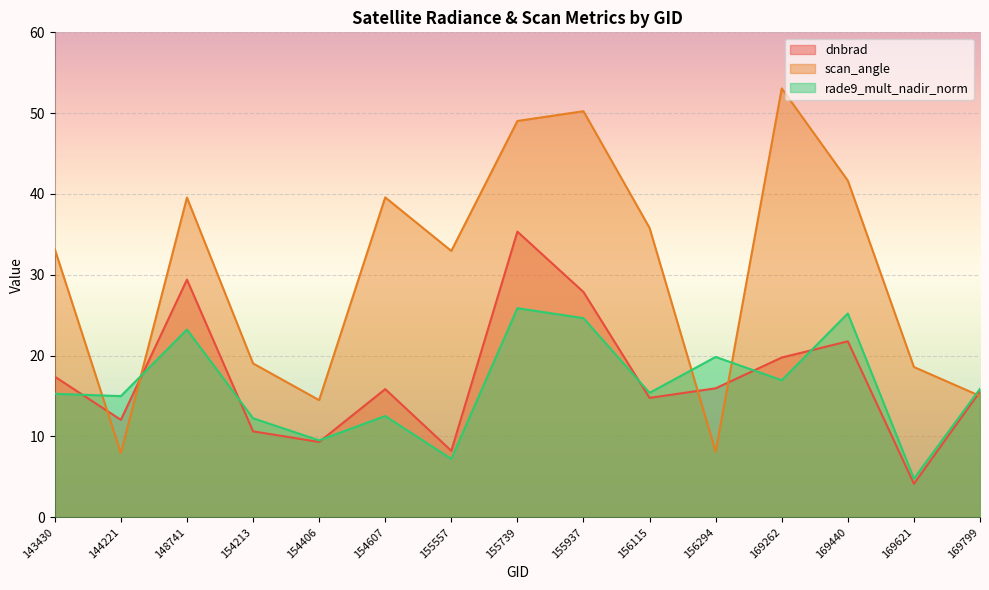

What is the lowest value of the scan_angle series?

7.9